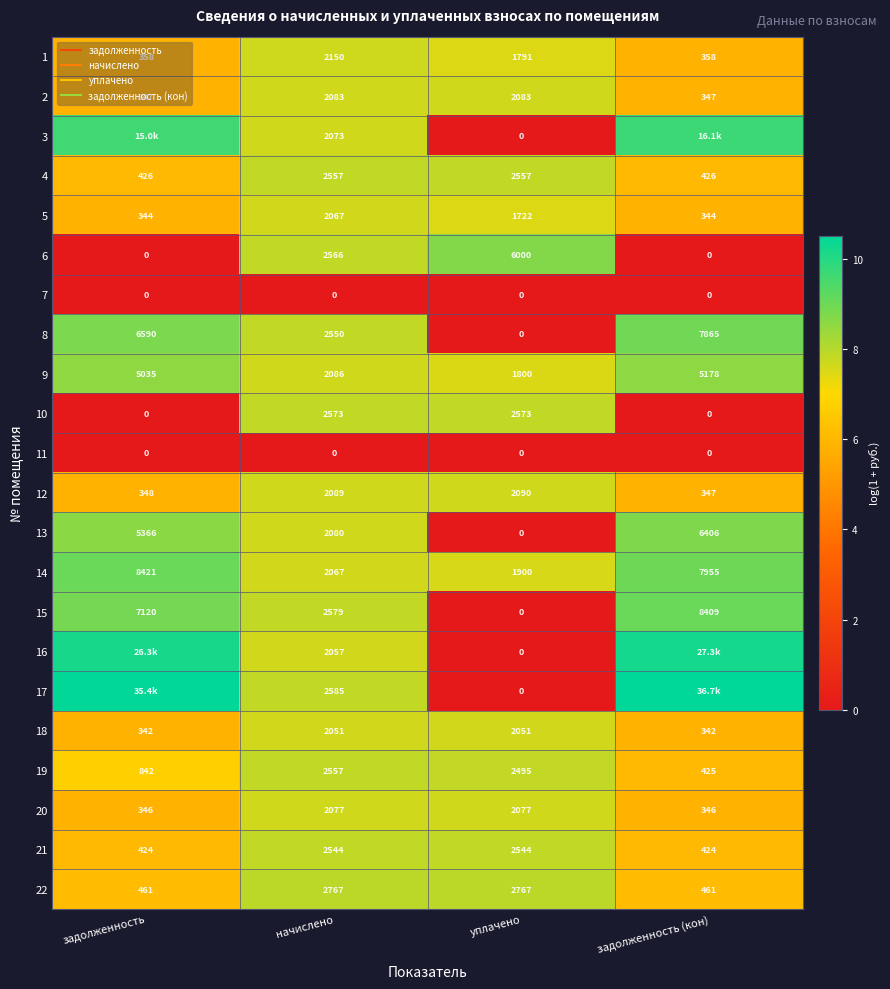

The 12 series shows 5.9 at задолженность. True or false?

True